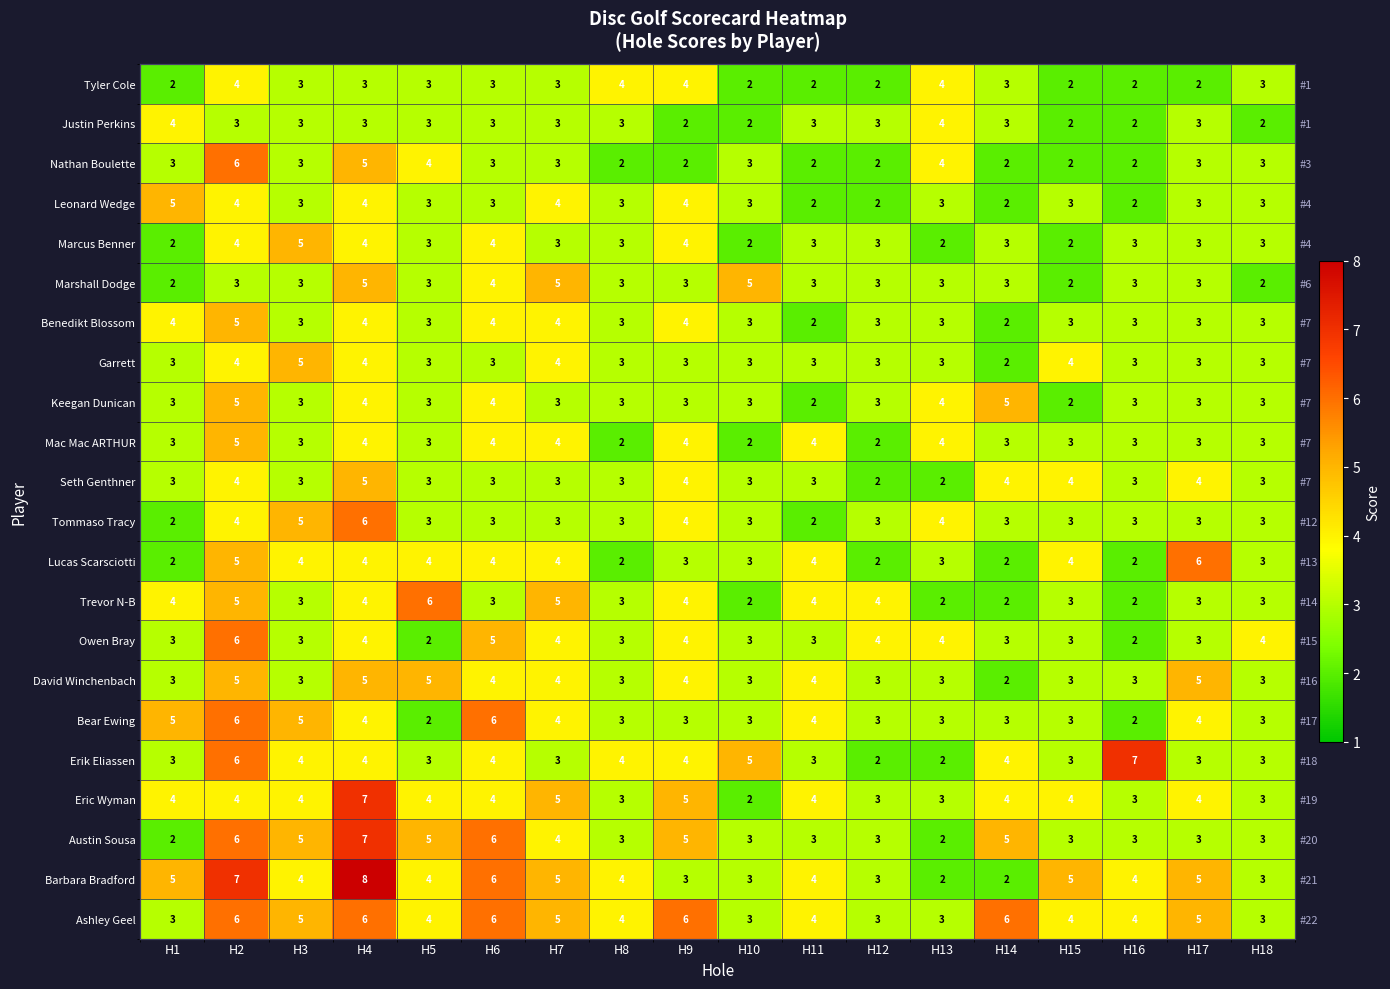

Which series has the widest spread of values?

Barbara Bradford